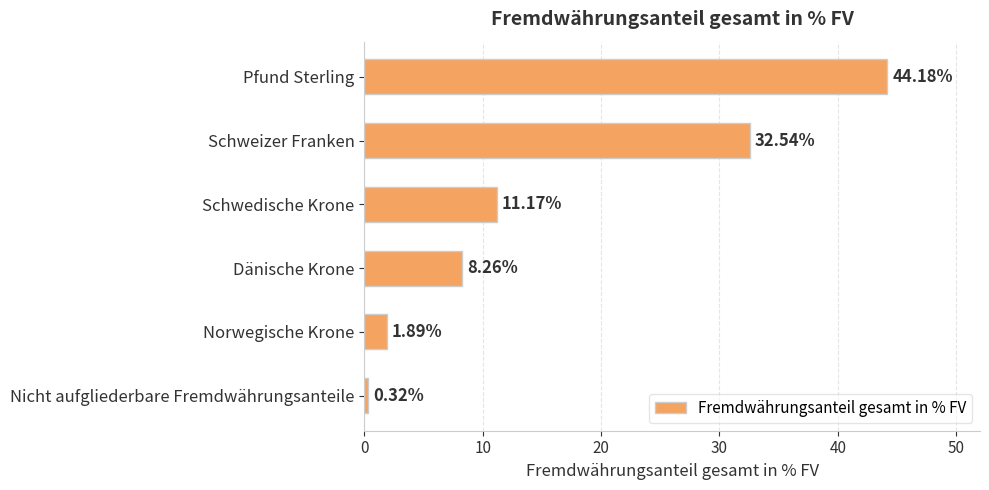

Which category has the lowest value across all series?

Nicht aufgliederbare Fremdwährungsanteile